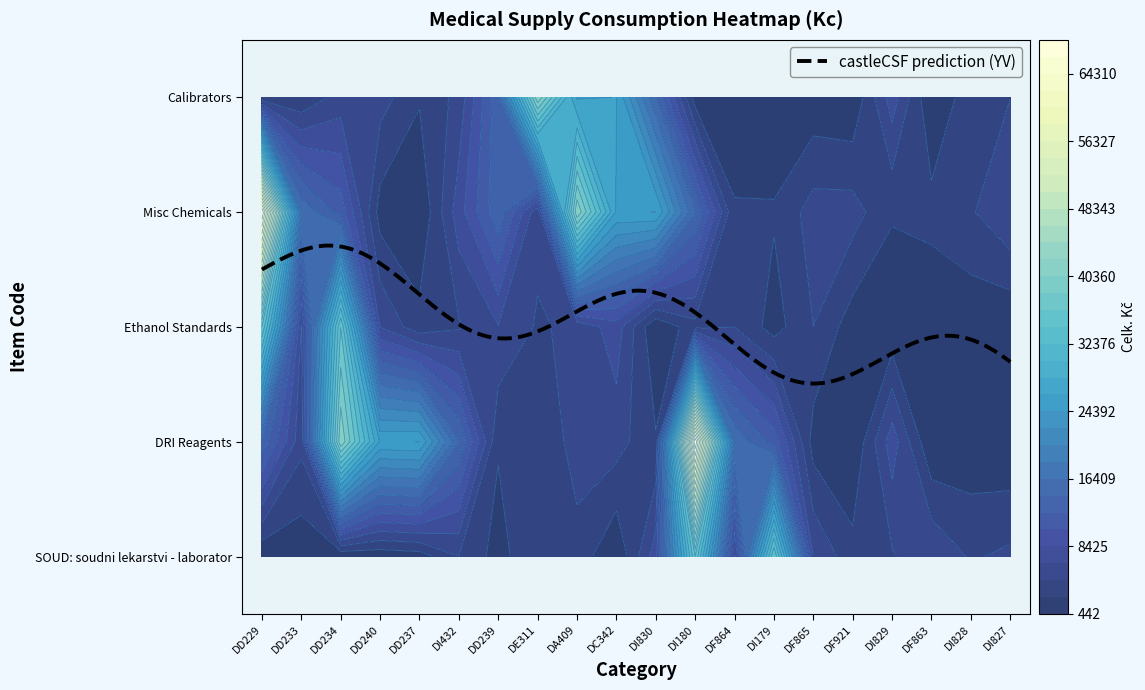

Which series has the widest spread of values?

DRI Reagents